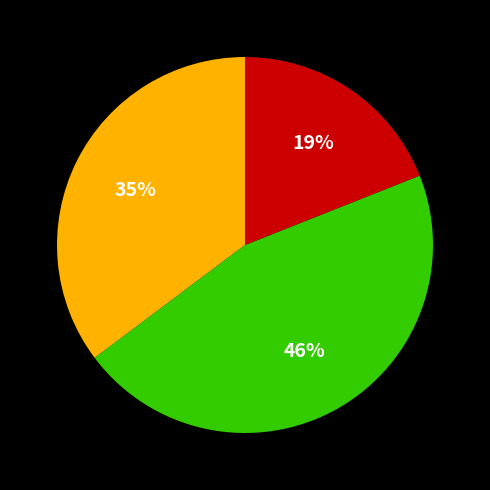

How many segments does this pie chart have?

3